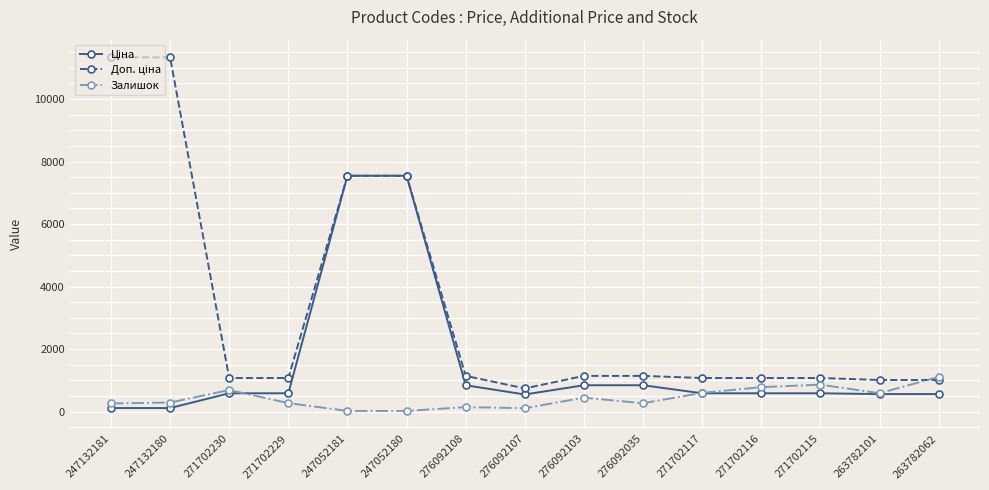

True or false: Залишок has more than 0 interior local peaks.

True